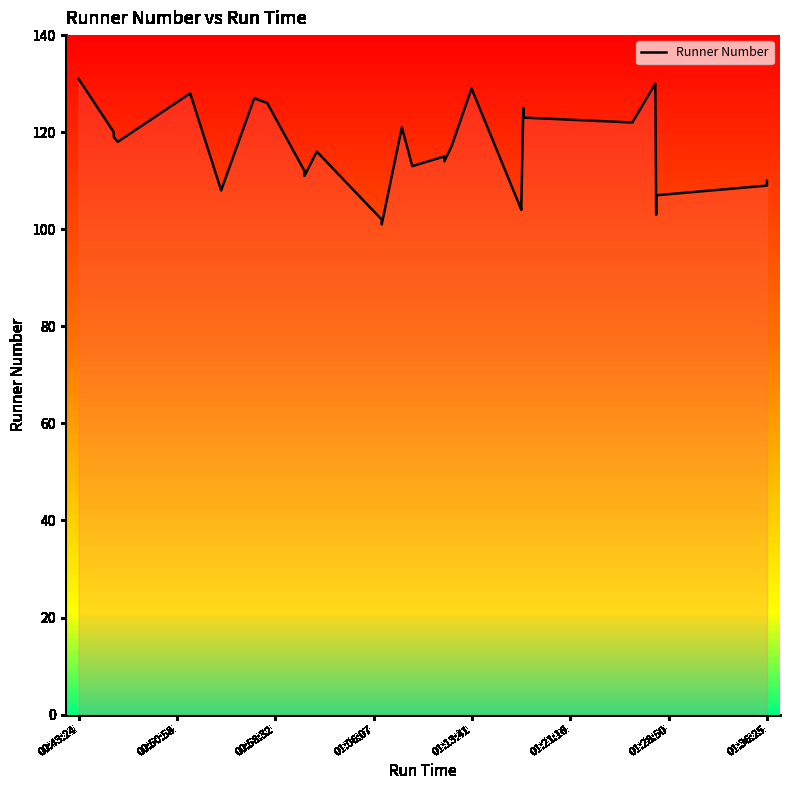

True or false: the data has more than 1 interior local peaks.

True